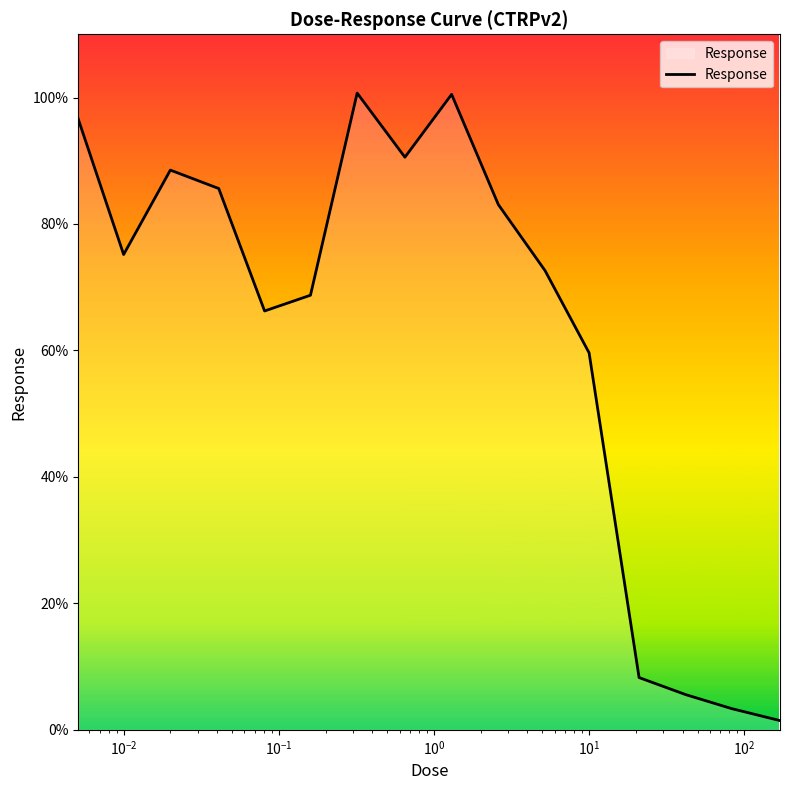

What is the difference between the maximum and minimum values?

99.2